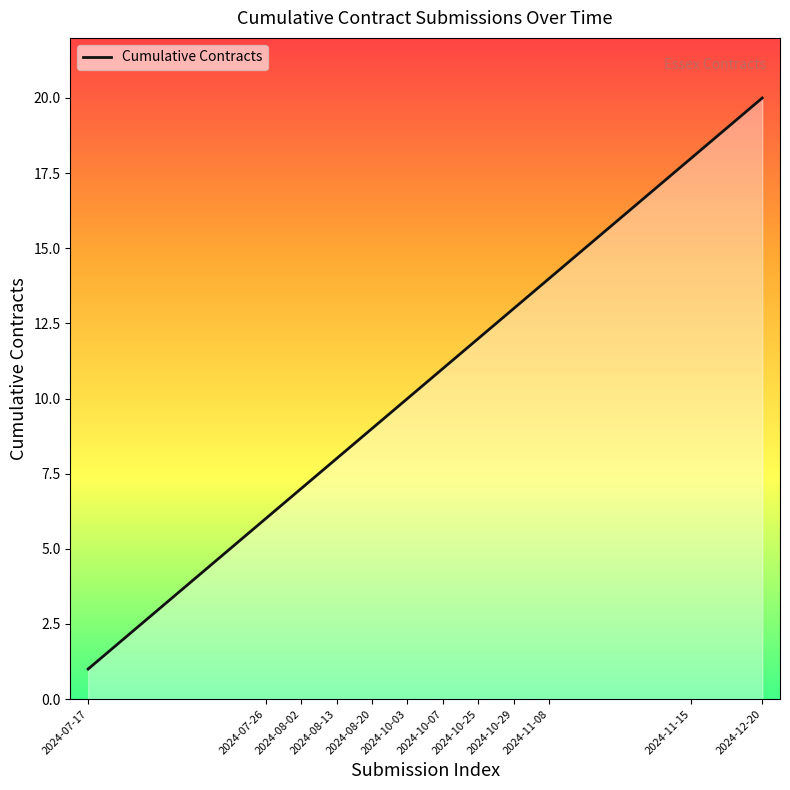

What is the maximum value shown in the chart?

20